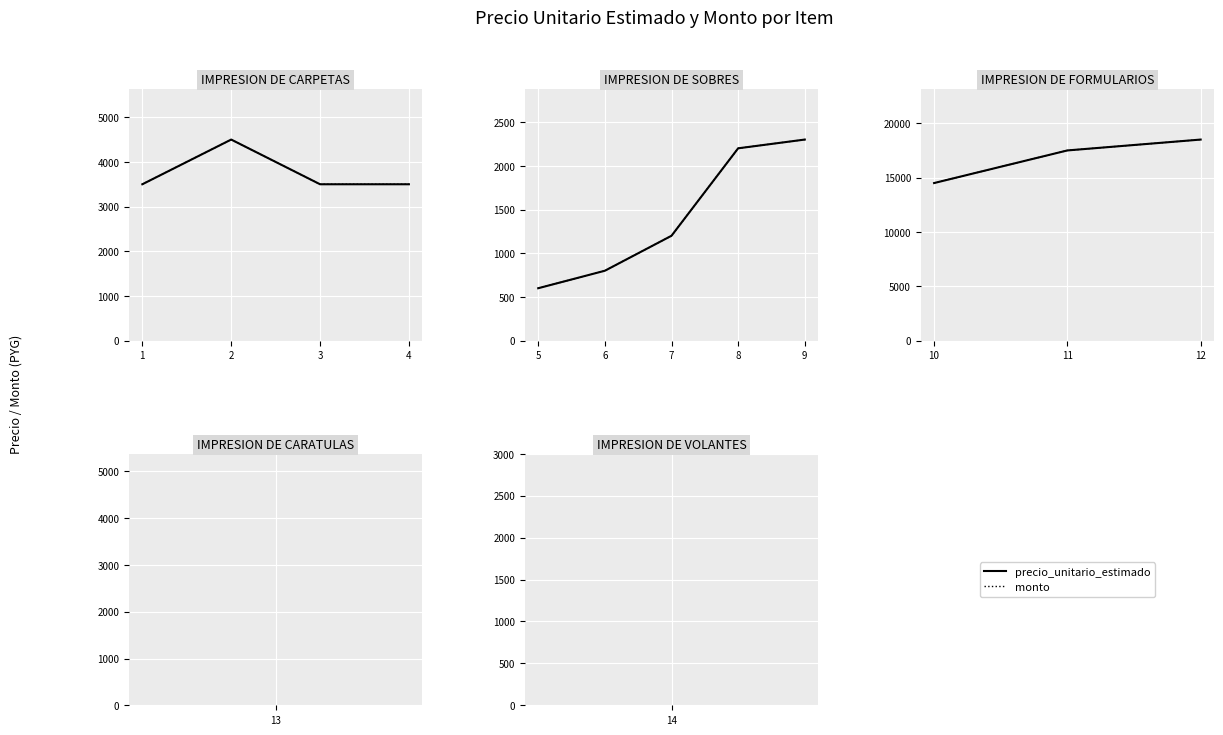

Which series has the largest total across all categories?

precio_unitario_estimado